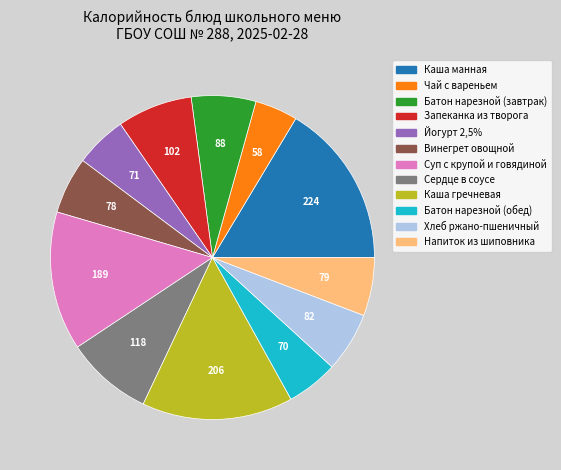

What is the smallest slice in the pie chart?

Чай с вареньем